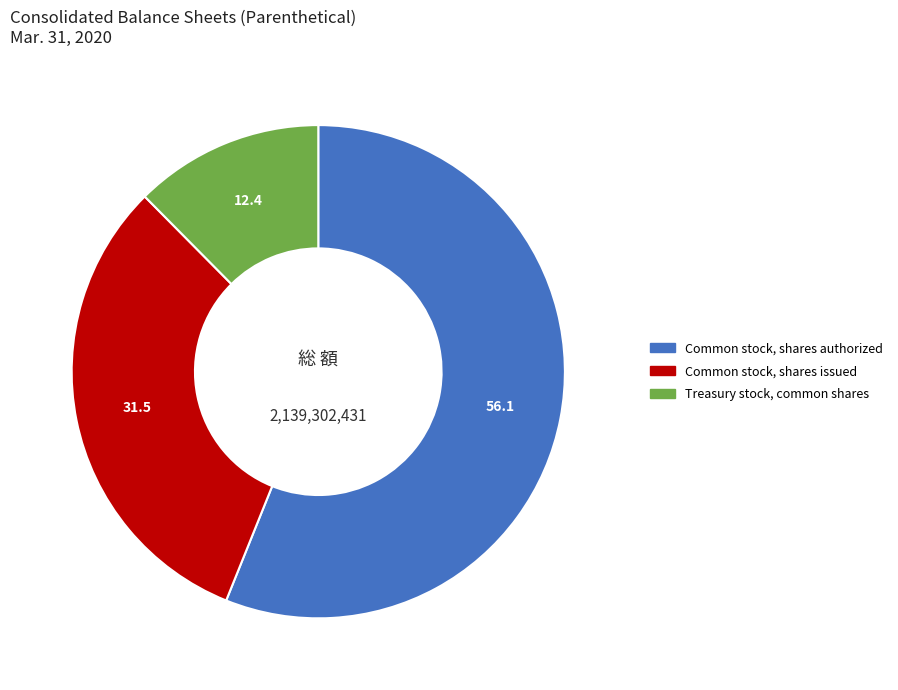

Is there a majority slice in this chart?

Yes